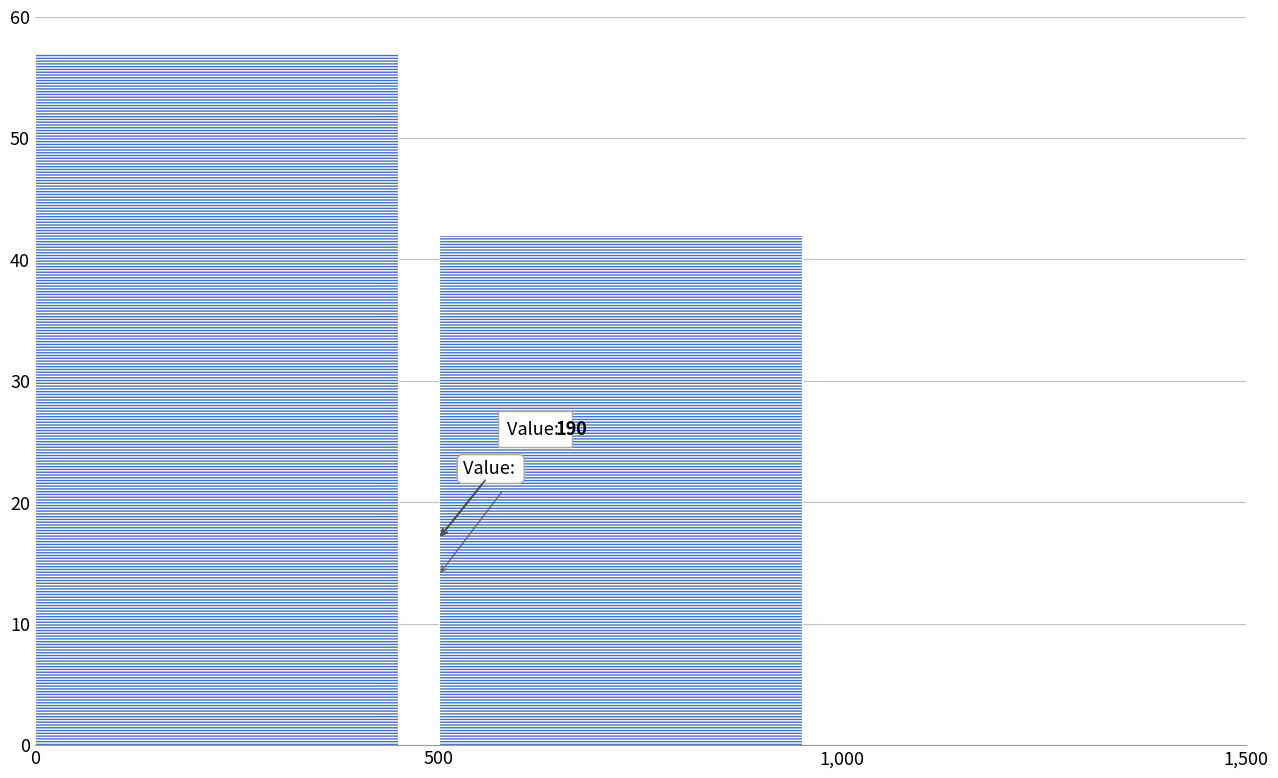

How many bars are there in total?

2